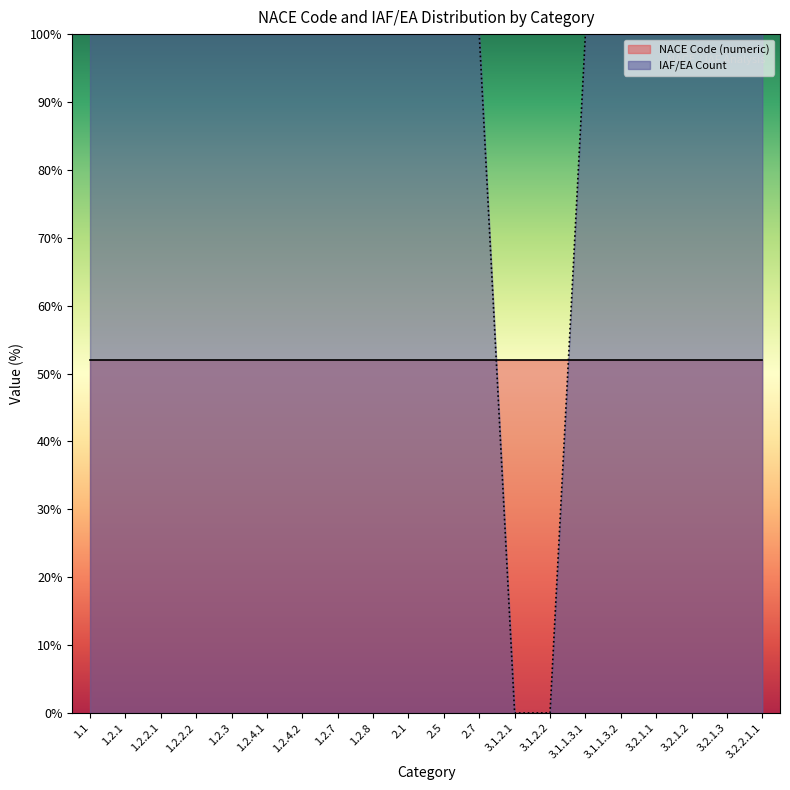

Which has a higher value, 1.1 or 3.2.1.1?

1.1